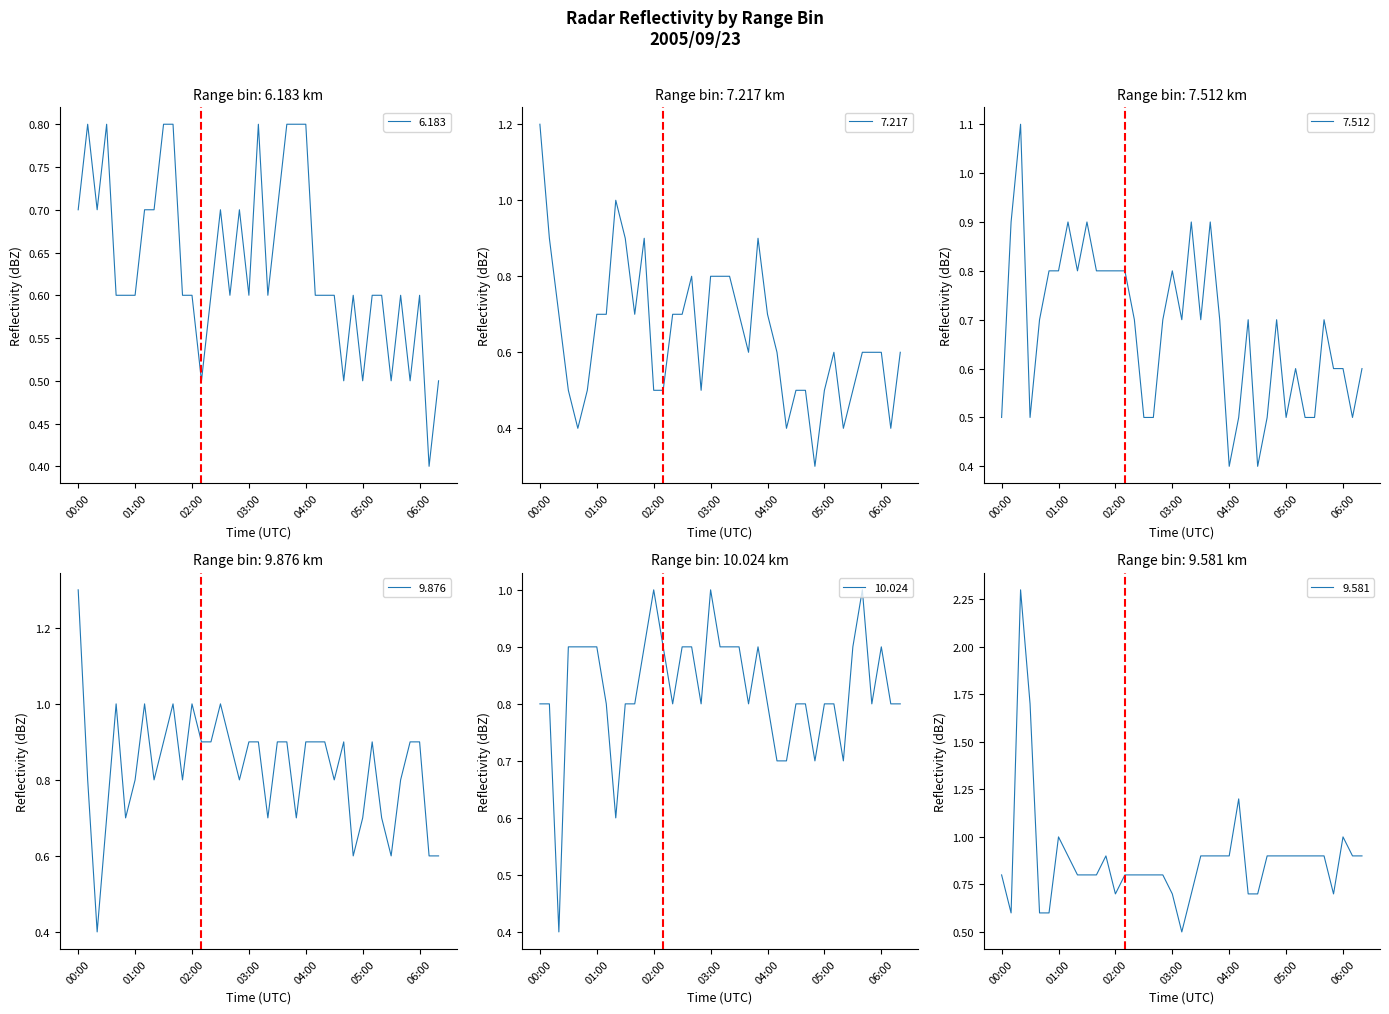

What is the difference between the maximum and second lowest values in the 7.217 series?

0.8